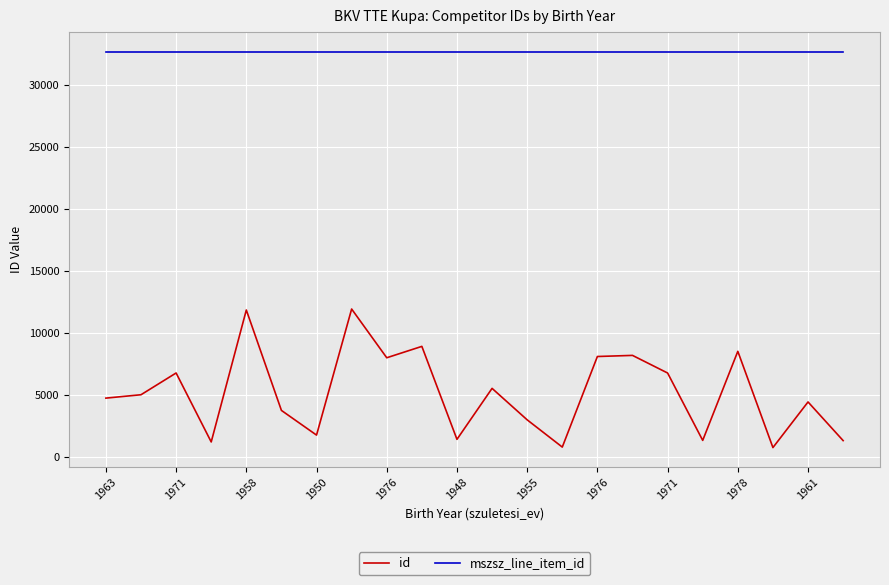

In id, how many points are higher than both neighbors (excluding endpoints)?

8